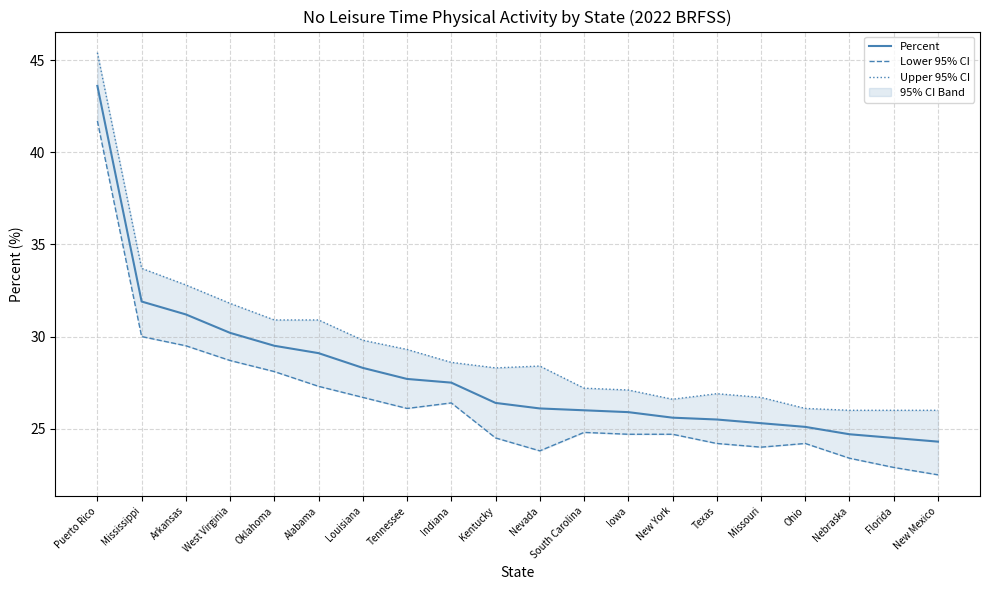

Where is the first local maximum for Upper 95% CI?

Nevada